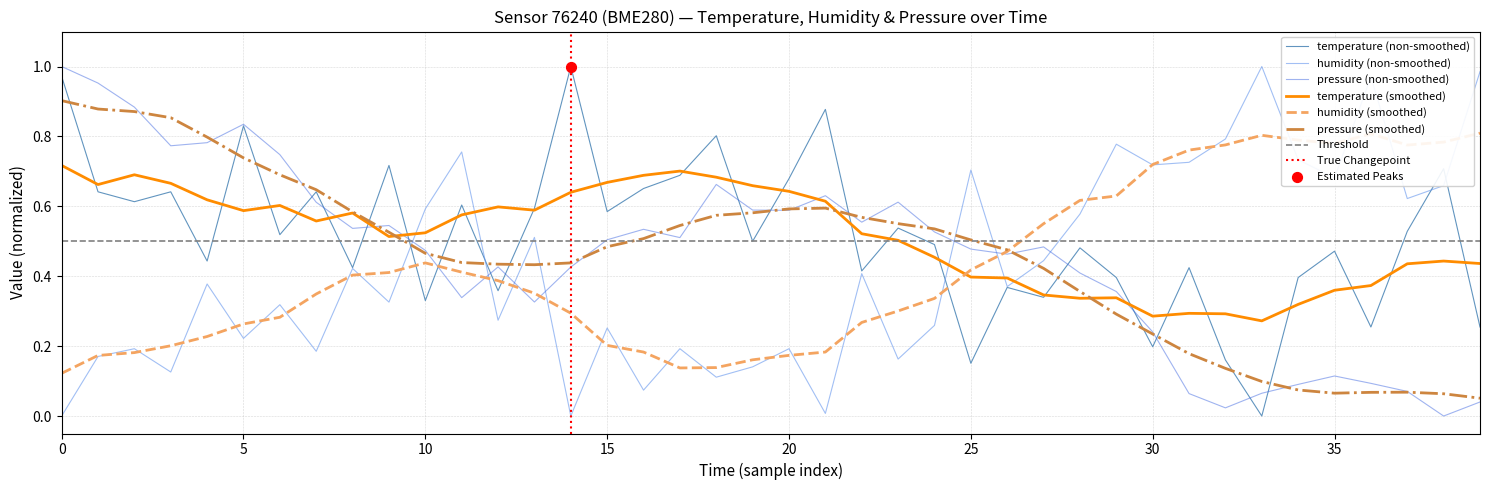

Which series has the widest spread of Y values?

temperature